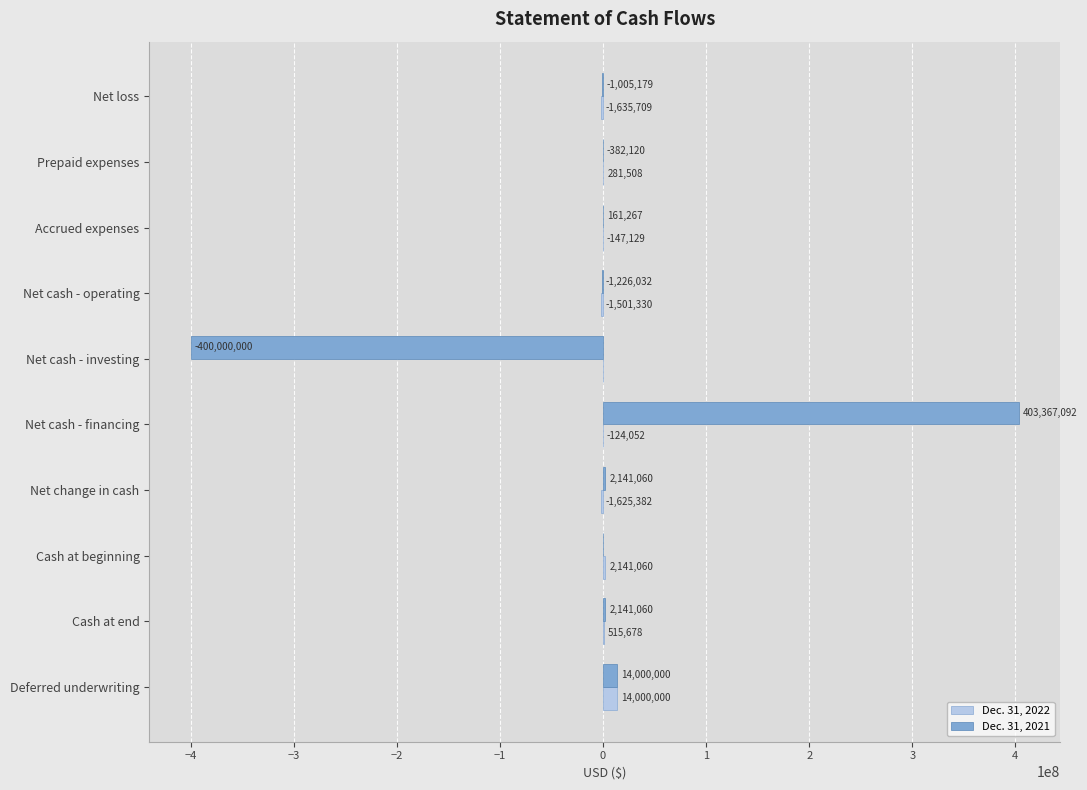

What is the total value across all series at Net loss?

-2640888